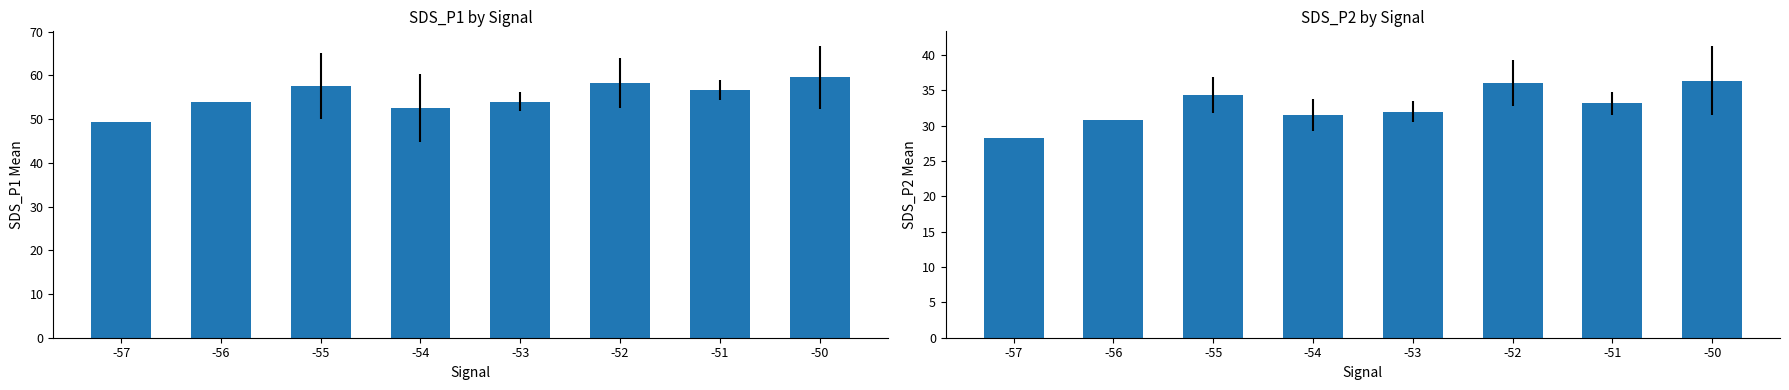

What is the difference between the highest and lowest values at -50?

23.2